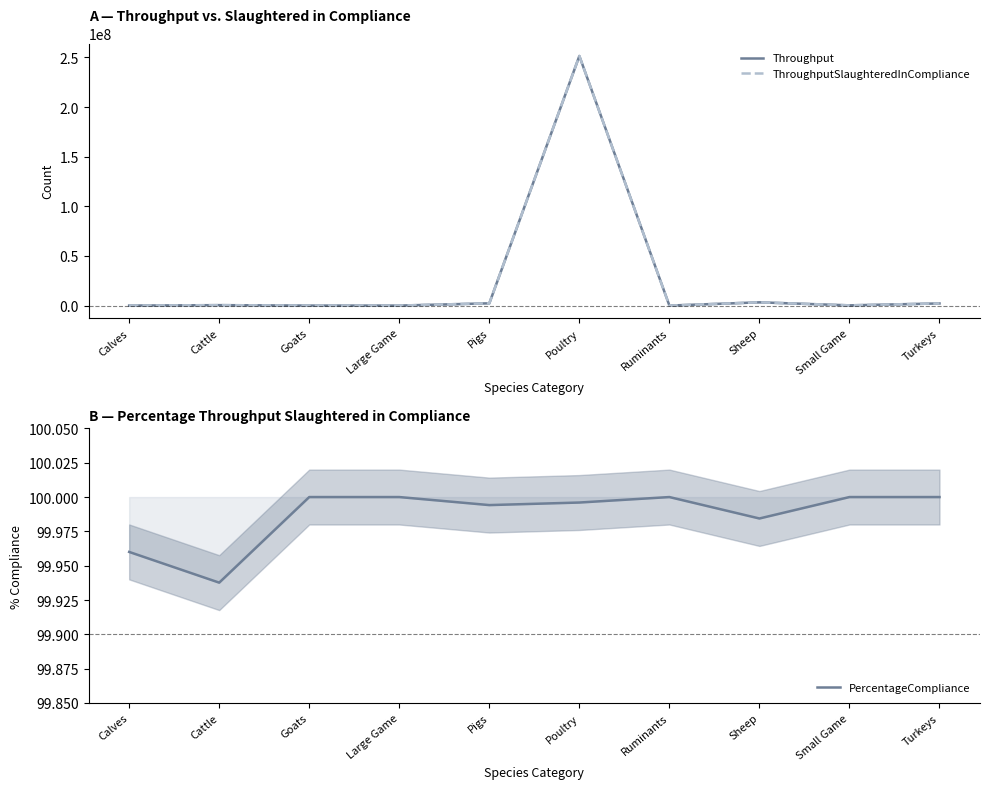

How many values in the ThroughputSlaughteredInCompliance series are below 432783?

5